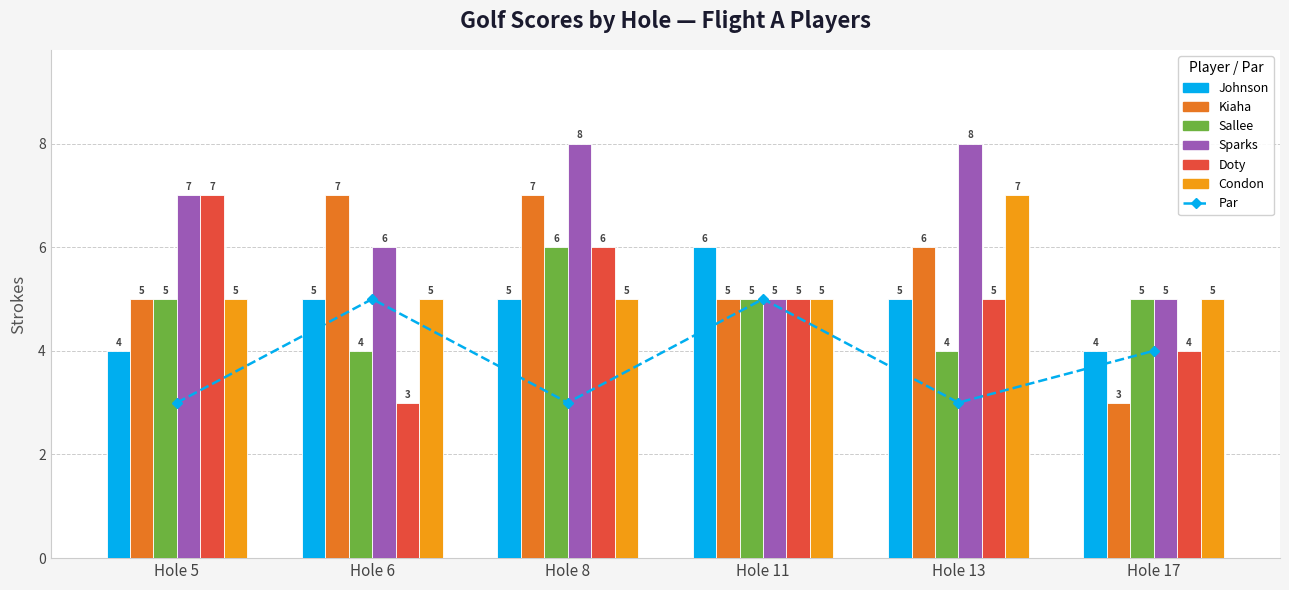

At how many categories does at least one series exceed 6?

4